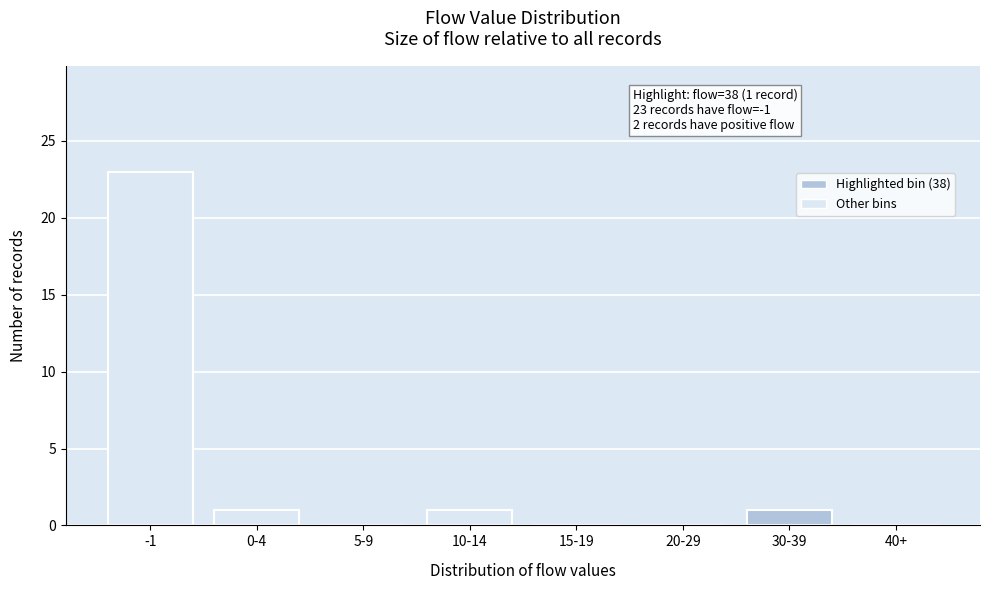

Reading left to right, what are all the values shown in this chart?

-1=23	0-4=1	5-9=0	10-14=1	15-19=0	20-29=0	30-39=1	40+=0